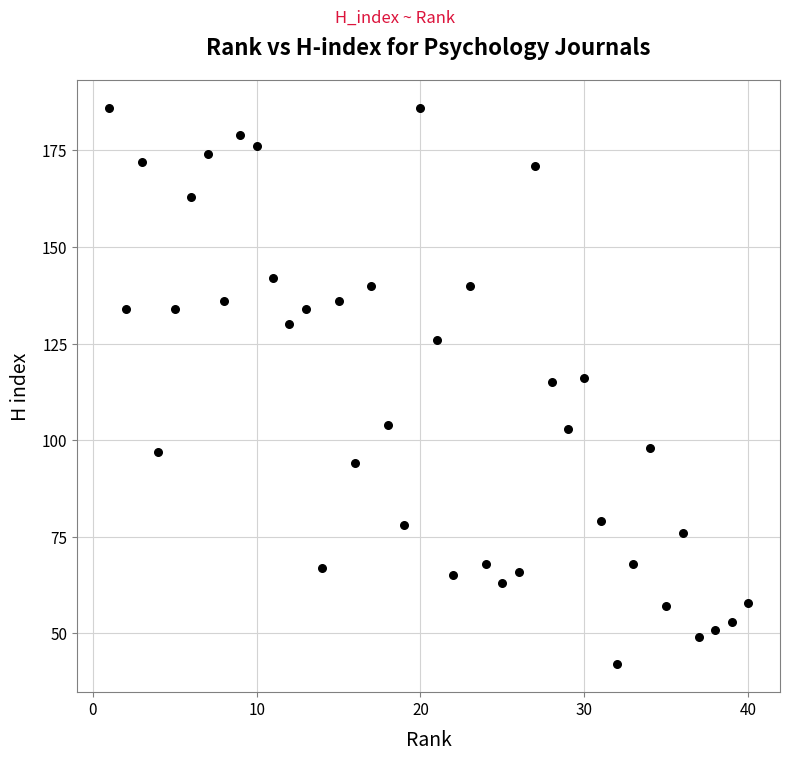

What is the range of X values (max minus min)?

39